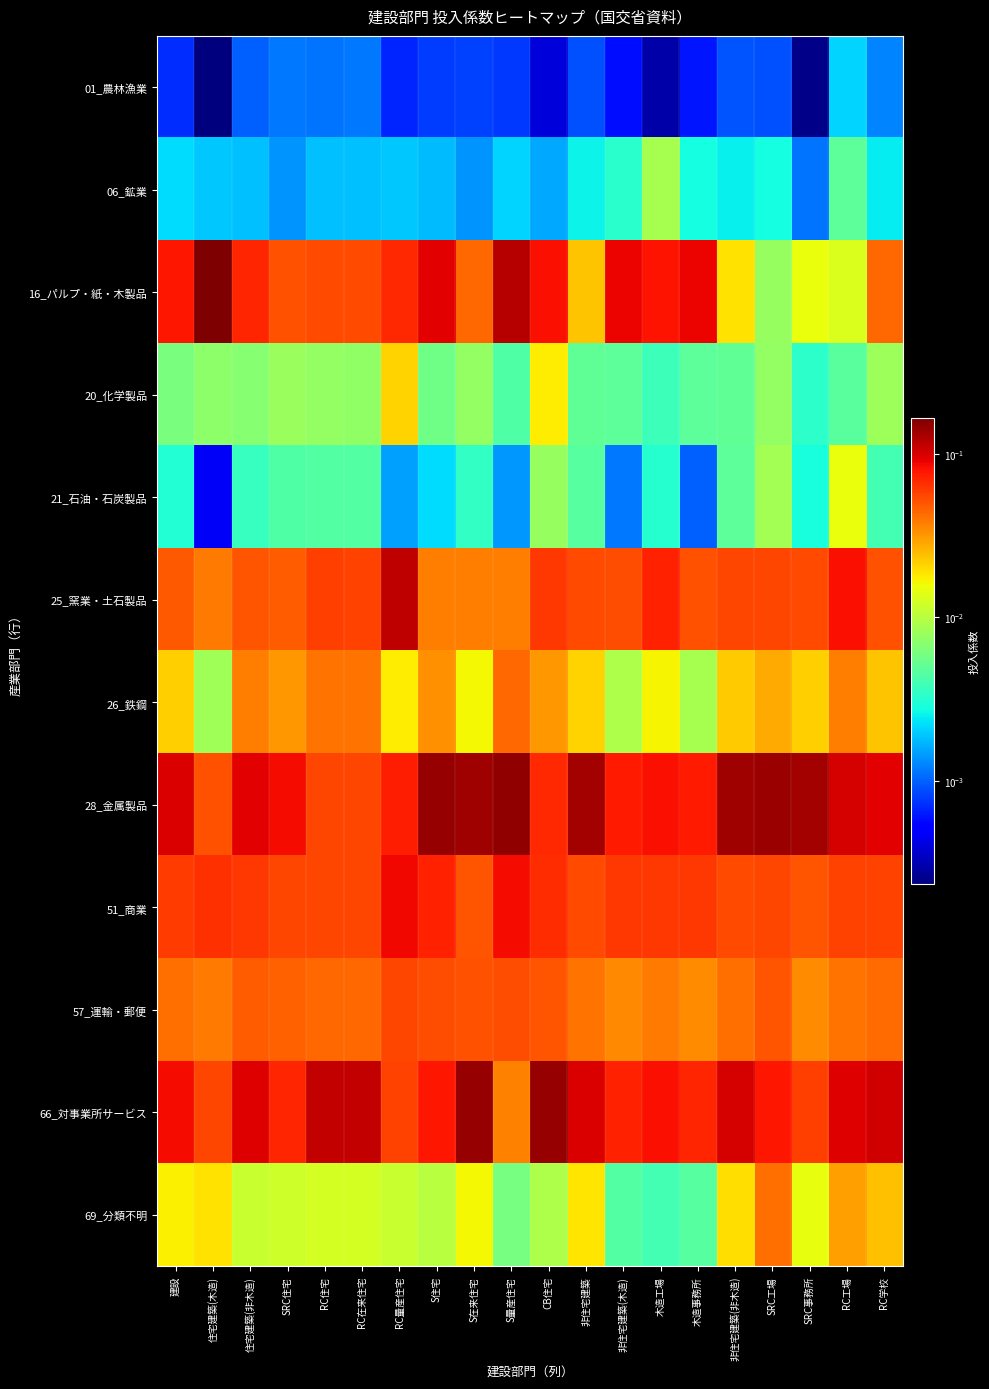

Which category has the lowest value across all series?

住宅建築(木造)